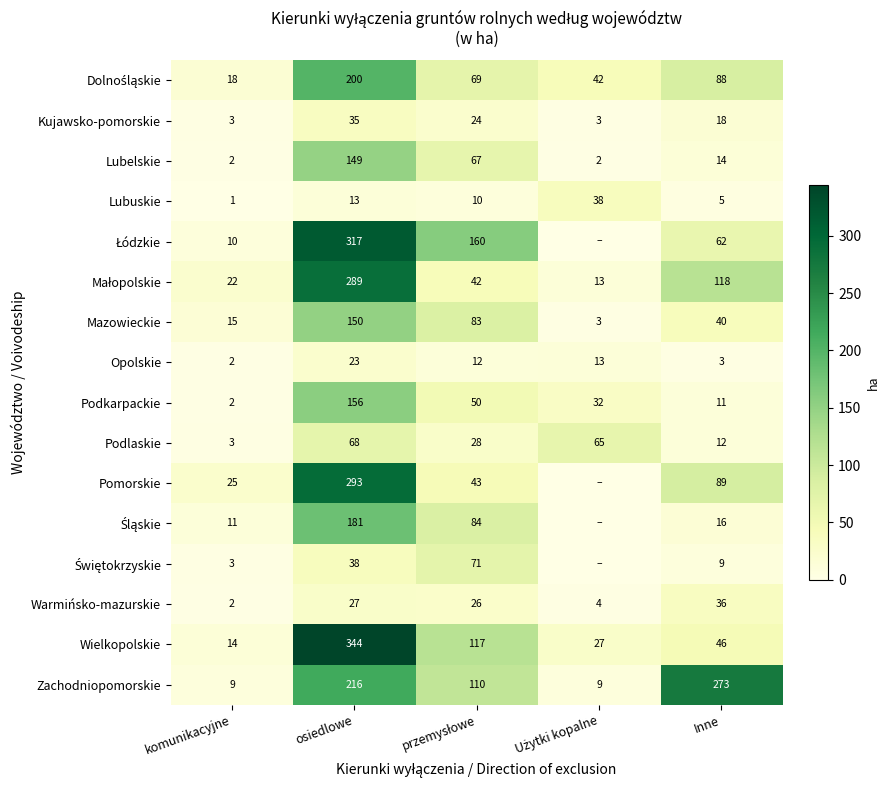

At which label does Kujawsko-pomorskie first exceed 18?

osiedlowe